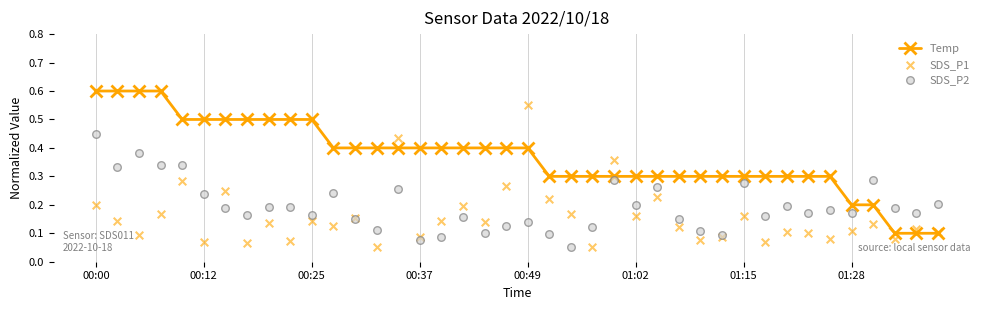

What are all the series names shown in the legend?

Temp, SDS_P1, SDS_P2